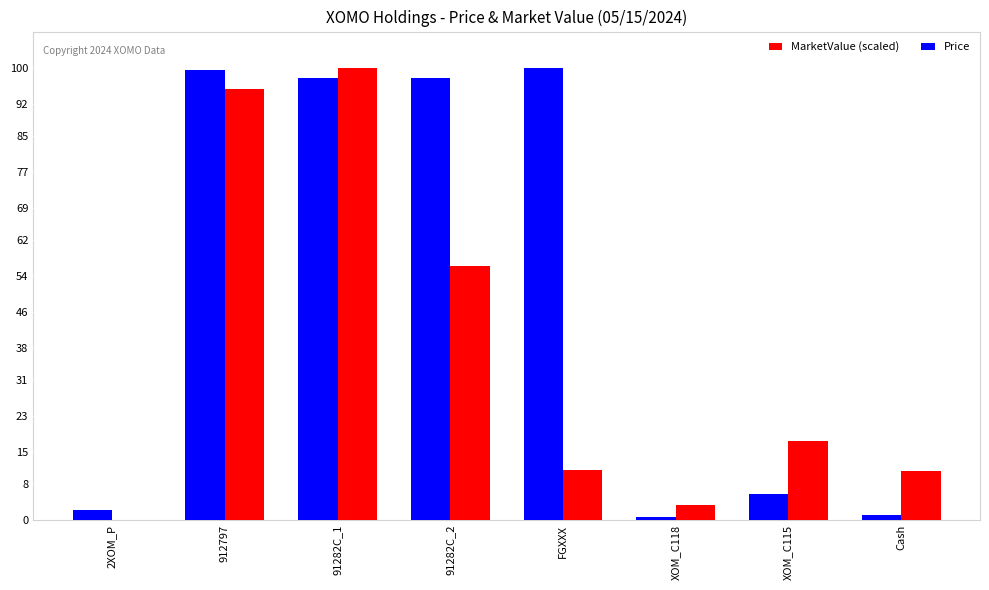

Are the bars grouped side by side (vs. stacked)?

Yes